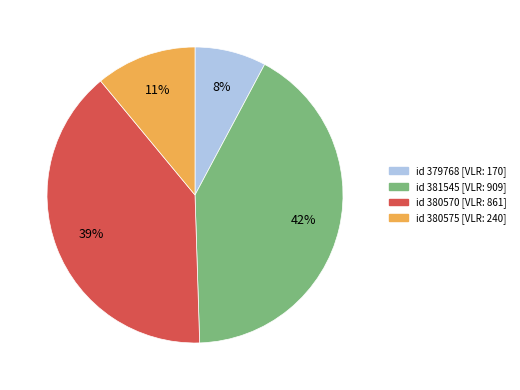

Does any single category account for the majority?

No